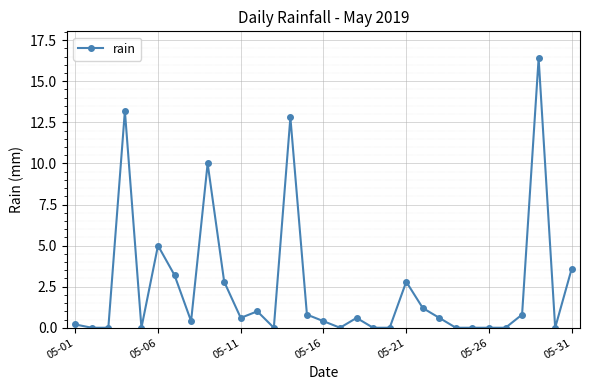

What is the value of the 23rd point from the left?

0.6